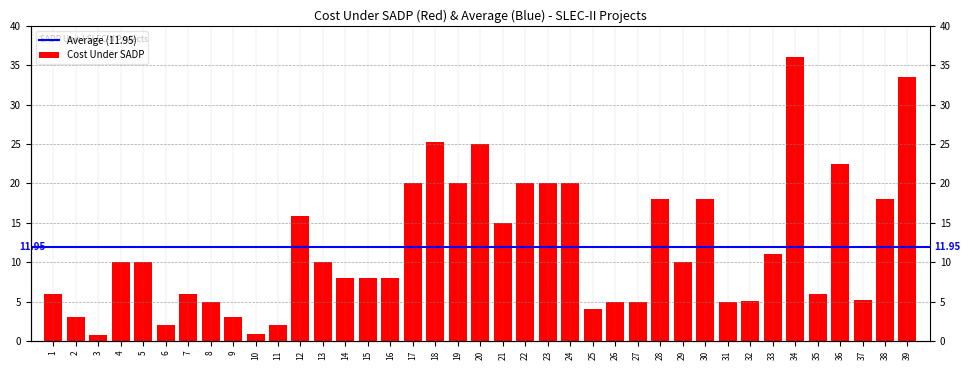

Where does the data first go above 10?

12